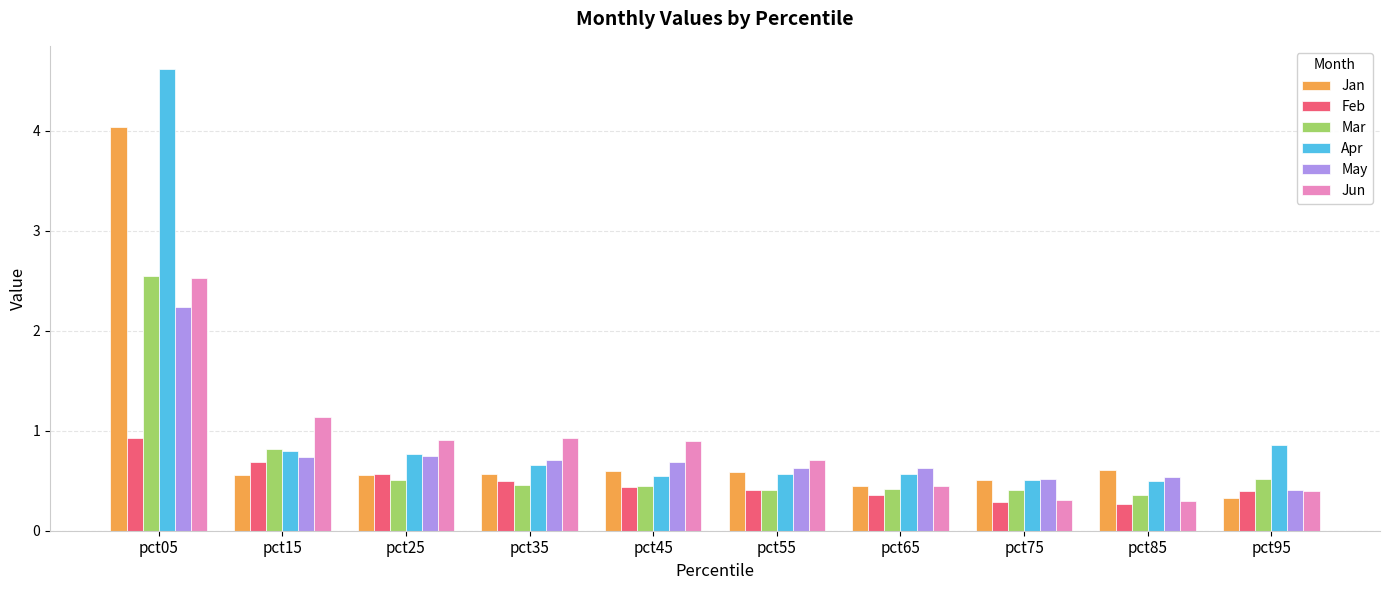

At which category is the sum across all series the highest?

pct05